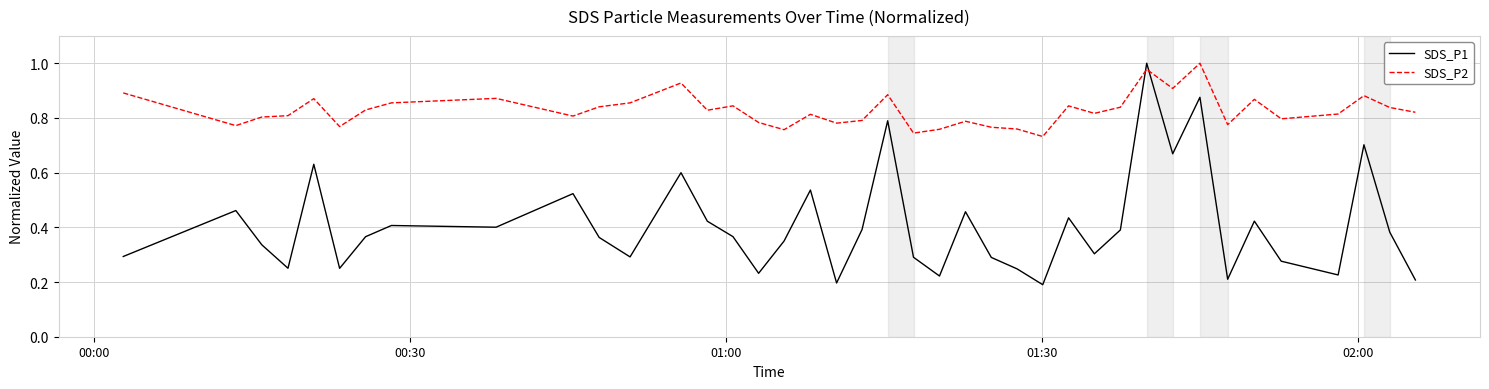

Which series has the widest spread of values?

SDS_P1